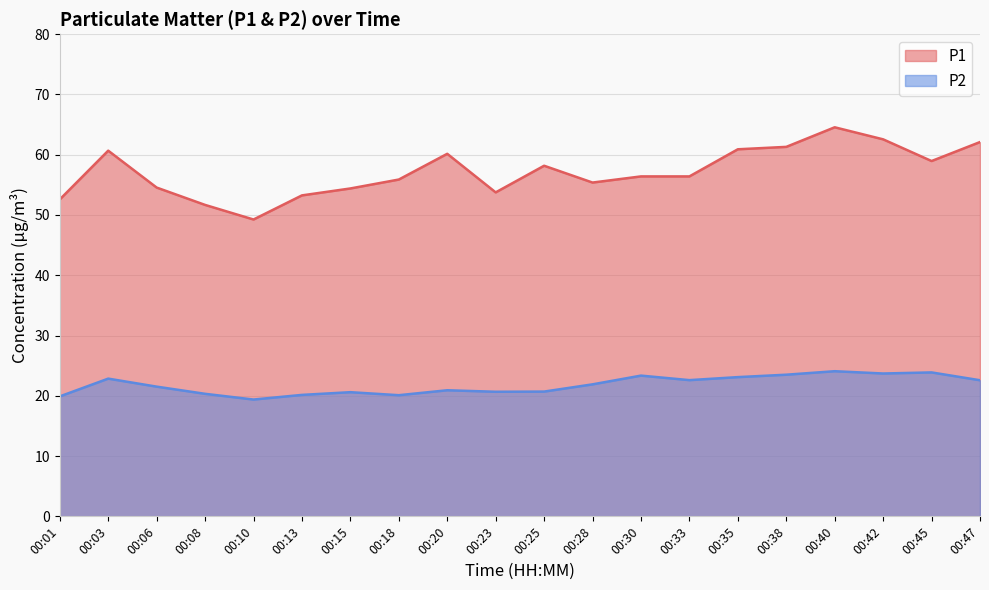

Which series has the largest range (max minus min)?

P1